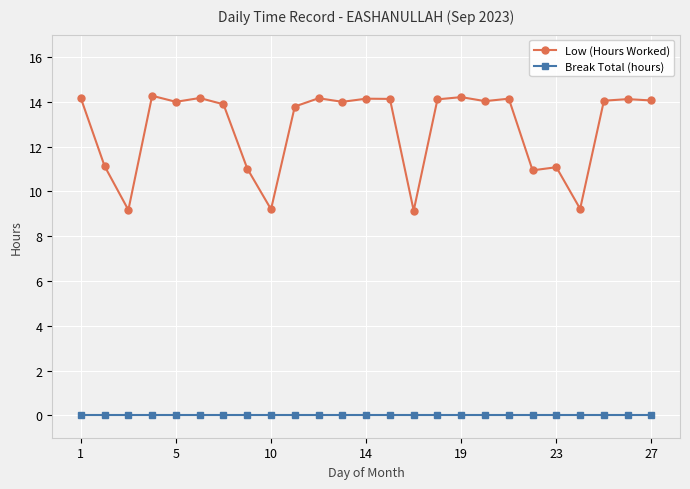

What is the value of the Low (Hours Worked) point at the 23rd from the left?

14.1